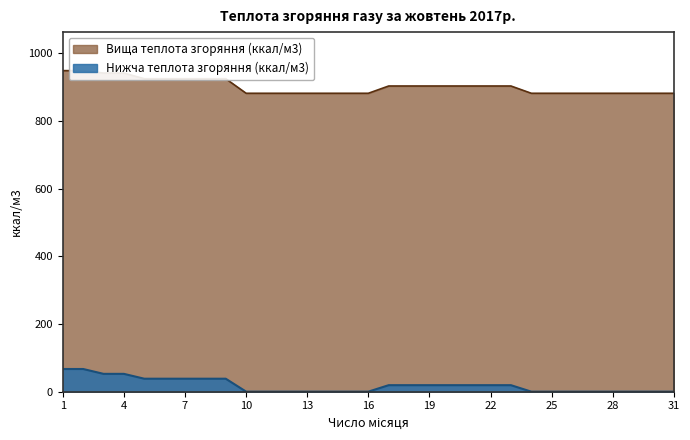

Is it true that Нижча теплота згоряння (ккал/м3) equals 8.4 at 17?

False